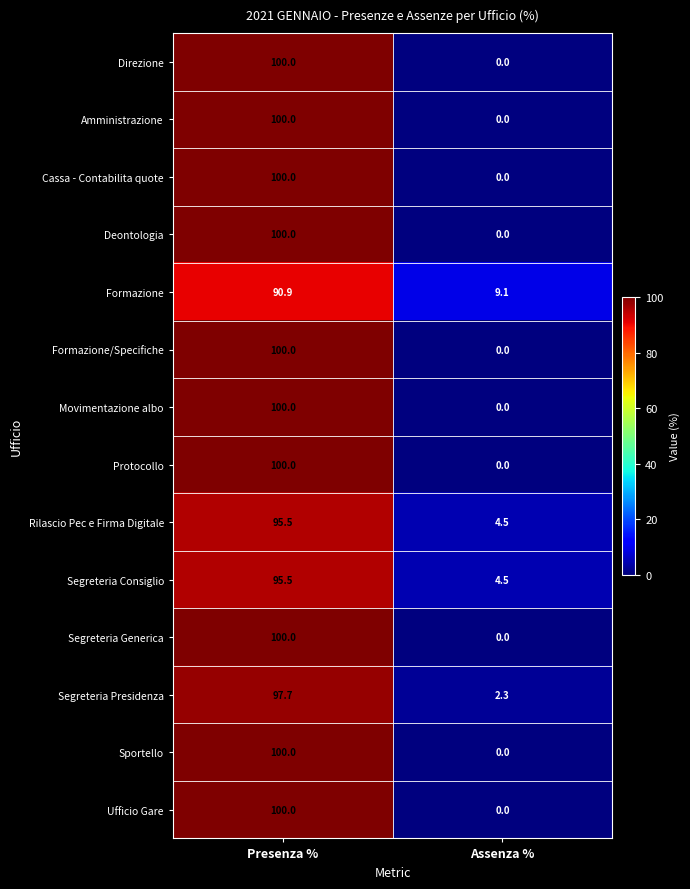

What is the average value of the Segreteria Presidenza series?

50.0